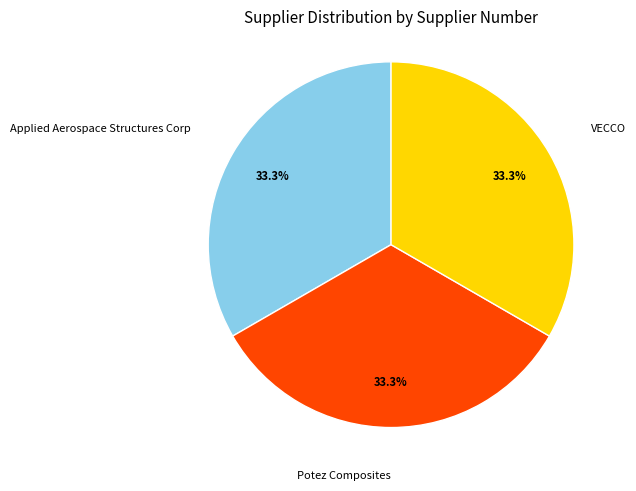

Does any single category account for the majority?

No